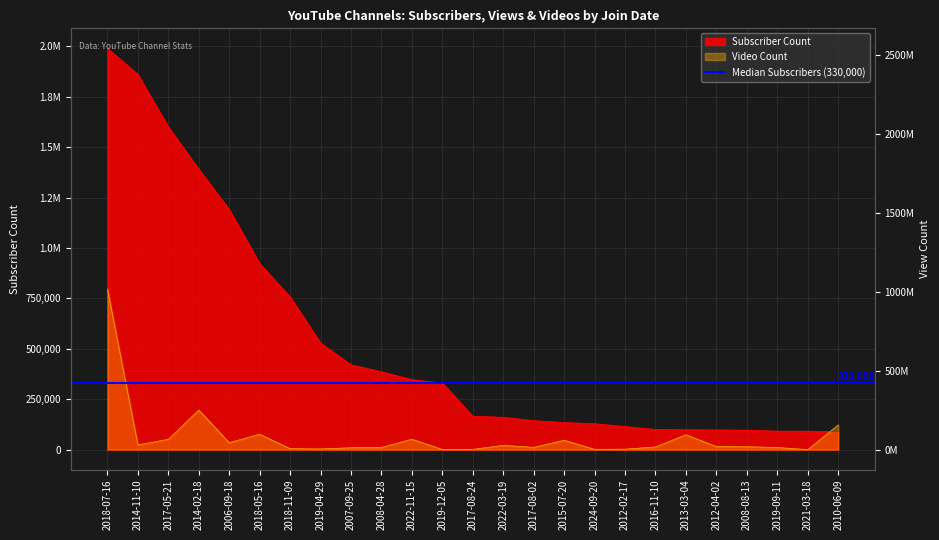

At which label does Subscriber Count reach its peak?

2018-07-16